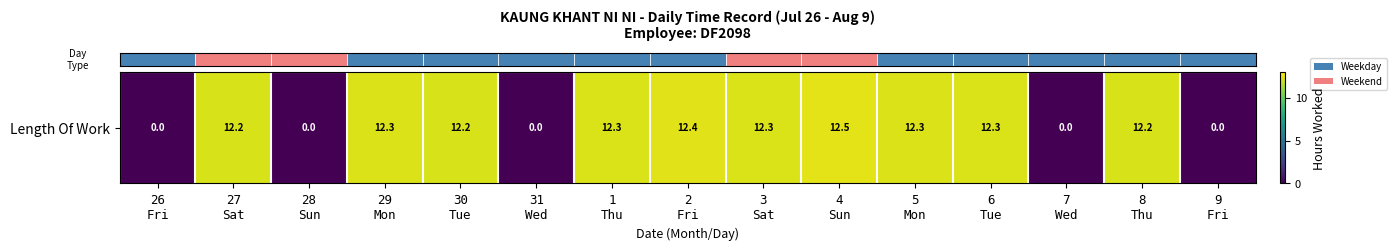

How many positive values are there?

10